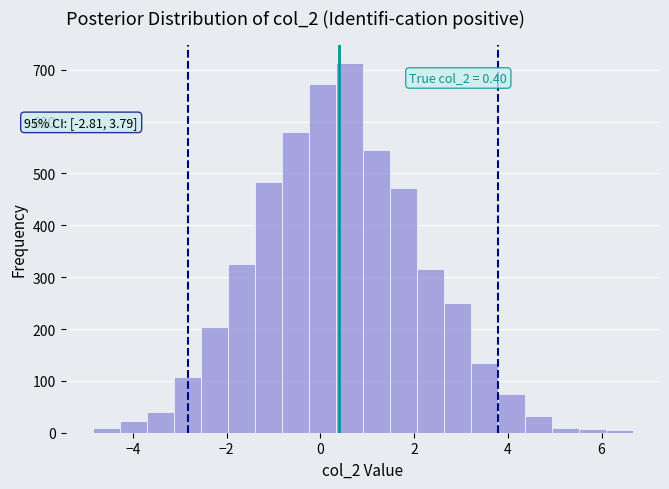

Read against the x-axis, roughly where is the centre of the tallest bar?

0.6